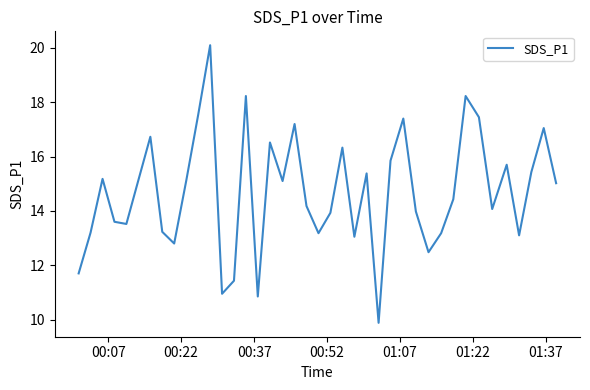

What is the maximum value shown in the chart?

20.1